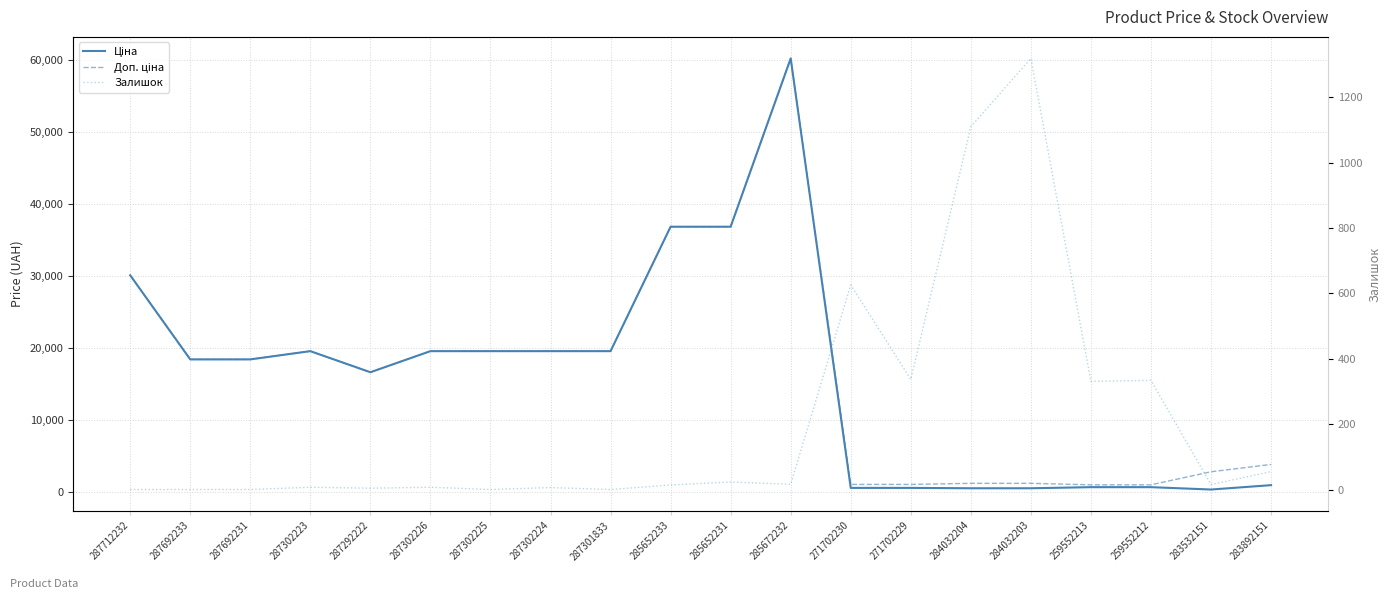

Reading right to left, list all the values displayed in this chart.

Ціна: 283892151=958.4	283532151=352.6	259552212=679.8	259552213=679.8	284032203=528.2	284032204=528.2	271702229=578.1	271702230=578.1	285672232=60205.6	285652231=36841.8	285652233=36841.8	287301833=19564.9	287302224=19564.9	287302225=19564.9	287302226=19564.9	287292222=16636.8	287302223=19564.9	287692231=18420.9	287692233=18420.9	287712232=30102.8
Доп. ціна: 283892151=3833.8	283532151=2821.2	259552212=1004.1	259552213=1004.1	284032203=1210.7	284032204=1210.7	271702229=1060.0	271702230=1060.0	285672232=60205.6	285652231=36841.8	285652233=36841.8	287301833=19564.9	287302224=19564.9	287302225=19564.9	287302226=19564.9	287292222=16636.8	287302223=19564.9	287692231=18420.9	287692233=18420.9	287712232=30102.8
Залишок: 283892151=55.0	283532151=15.0	259552212=334.0	259552213=331.0	284032203=1319.0	284032204=1110.0	271702229=337.0	271702230=626.0	285672232=16.0	285652231=23.0	285652233=14.0	287301833=0.0	287302224=6.0	287302225=0.0	287302226=7.0	287292222=4.0	287302223=7.0	287692231=0.0	287692233=0.0	287712232=0.0